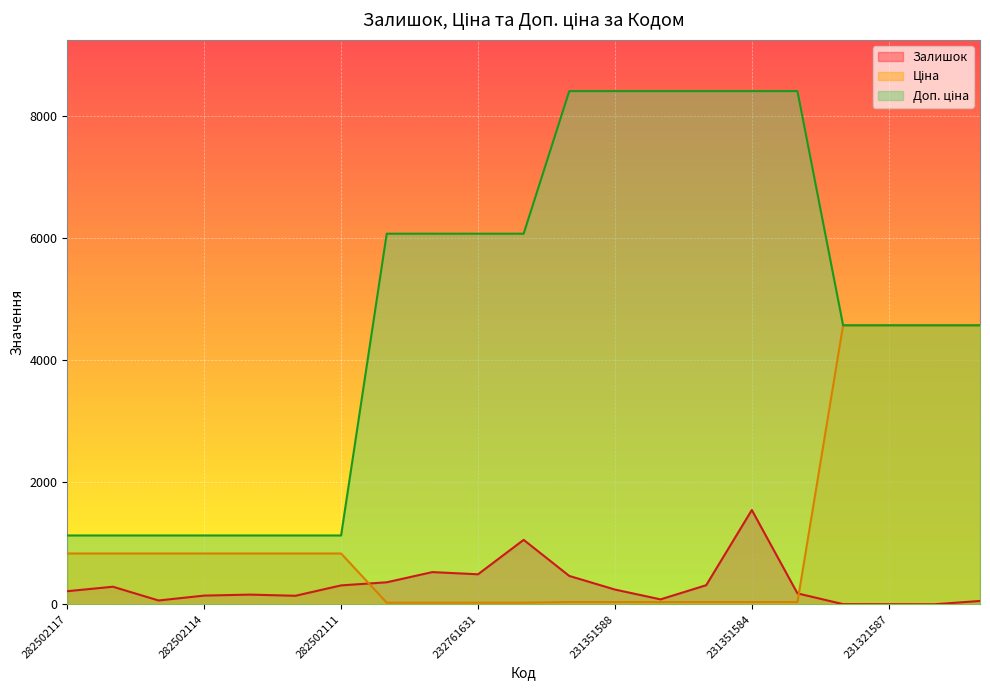

What is the value of the Залишок point at the 11th from the left?

1056.0